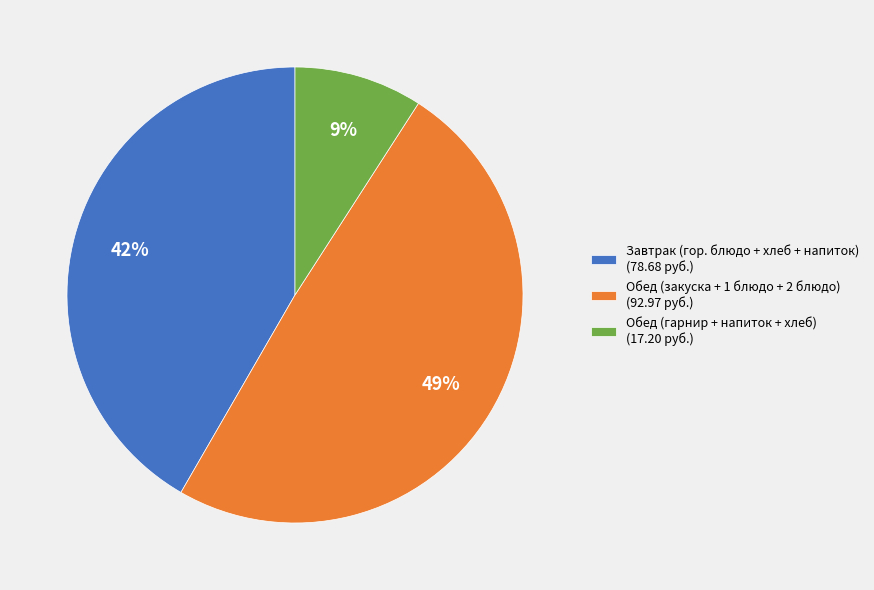

What is the ratio of the value at Обед (закуска + 1 блюдо + 2 блюдо) (92.97 руб.) to the value at Завтрак (гор. блюдо + хлеб + напиток) (78.68 руб.)?

1.2